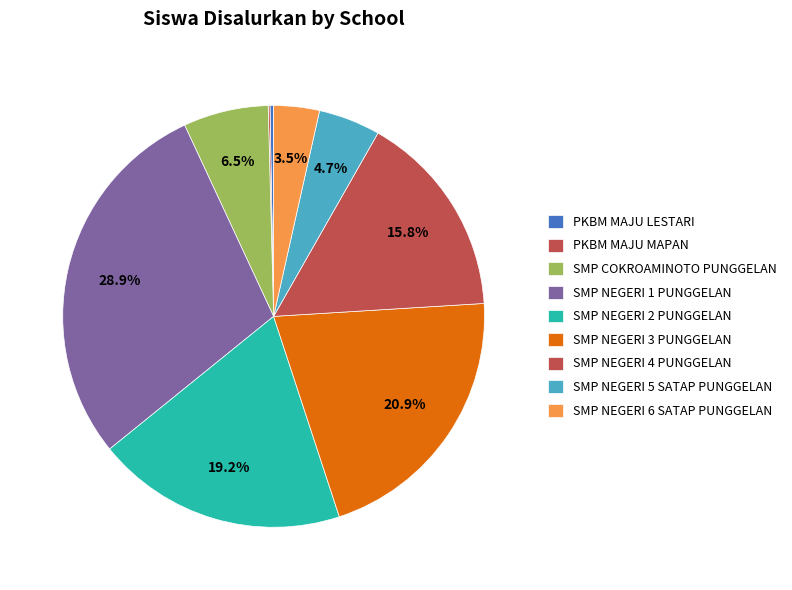

To the nearest percent, what percentage of the pie is SMP NEGERI 4 PUNGGELAN?

16%